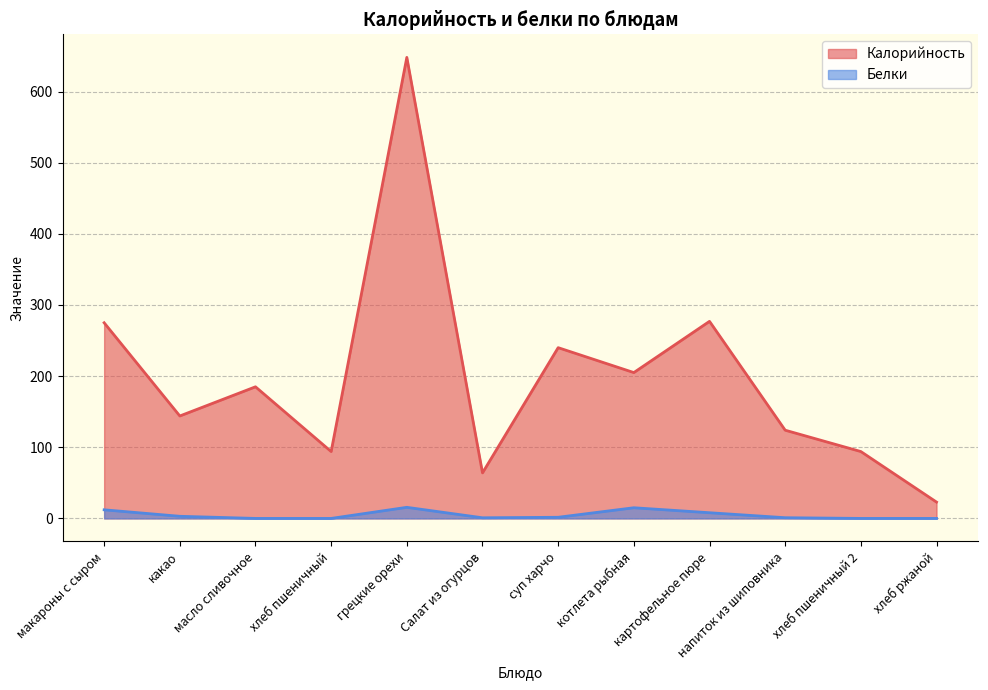

What is the average value of the Белки series?

4.8